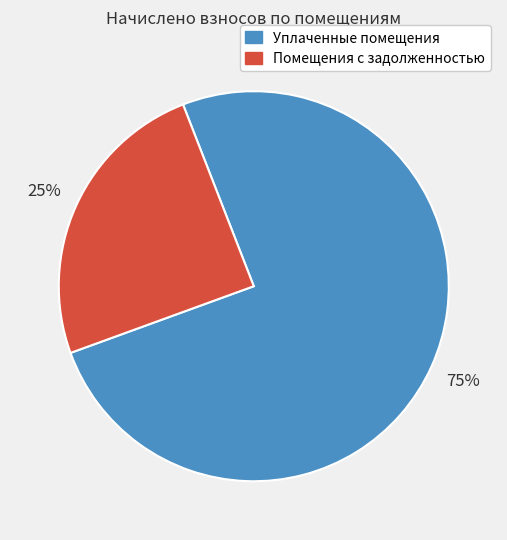

To the nearest percent, what is the average slice percentage?

50%